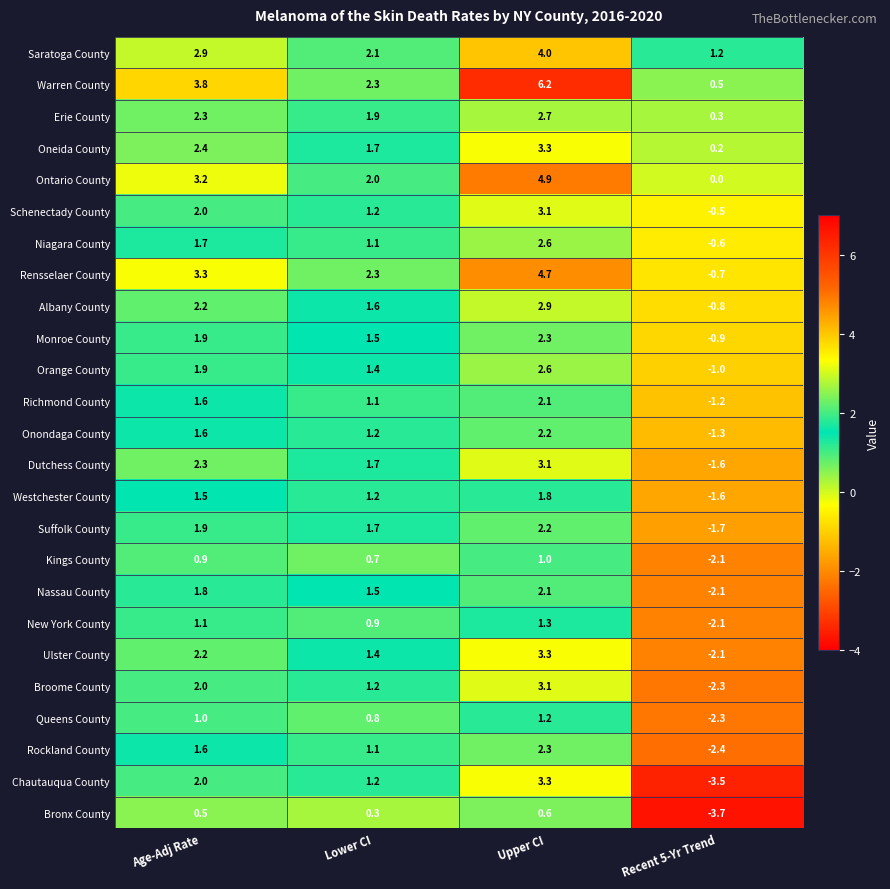

Rank the categories by Saratoga County value from highest to lowest.

Upper CI, Age-Adj Rate, Lower CI, Recent 5-Yr Trend